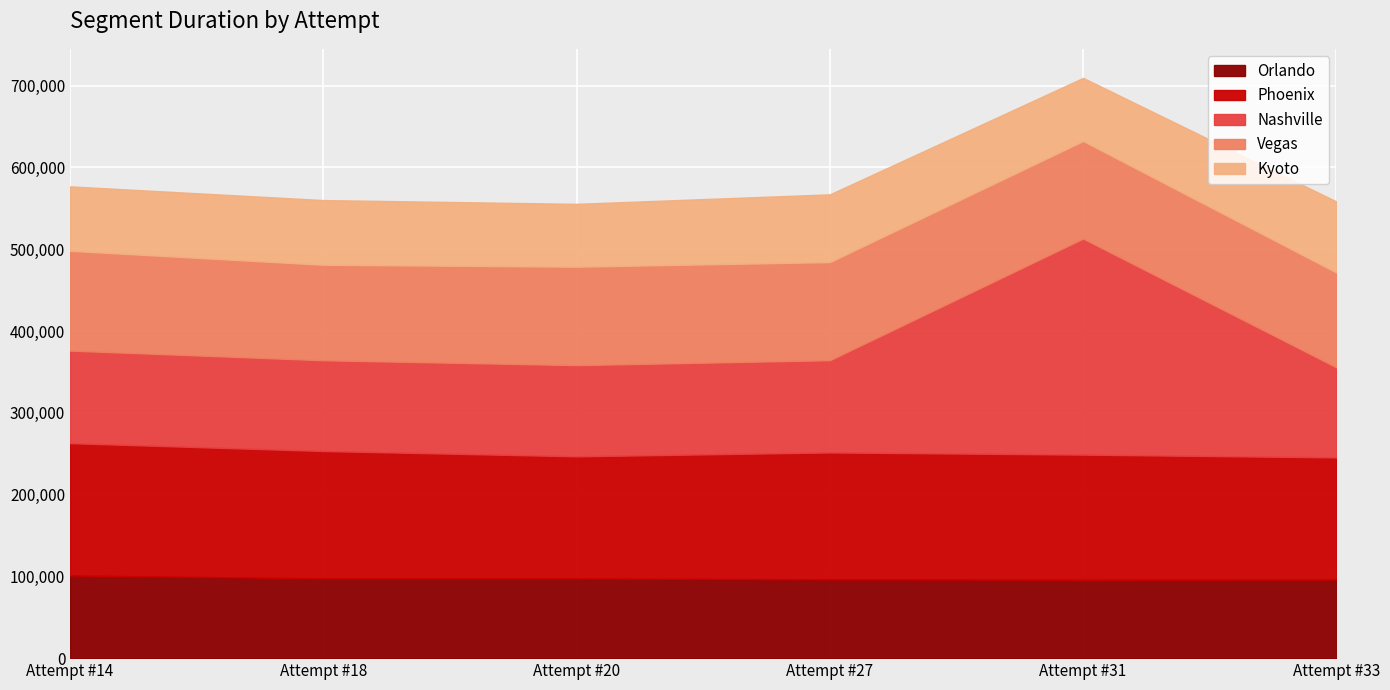

True or false: Vegas has a value of 79646 at Attempt #18.

False